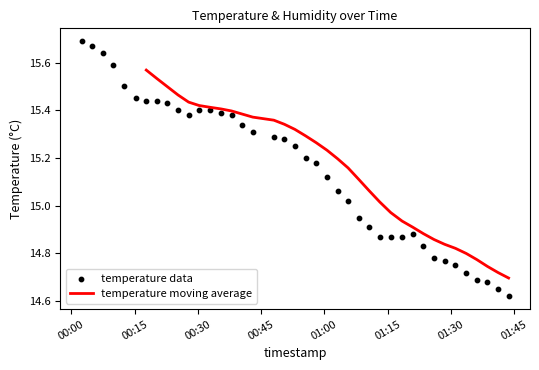

What are all the series names shown in the legend?

temperature moving average, temperature data